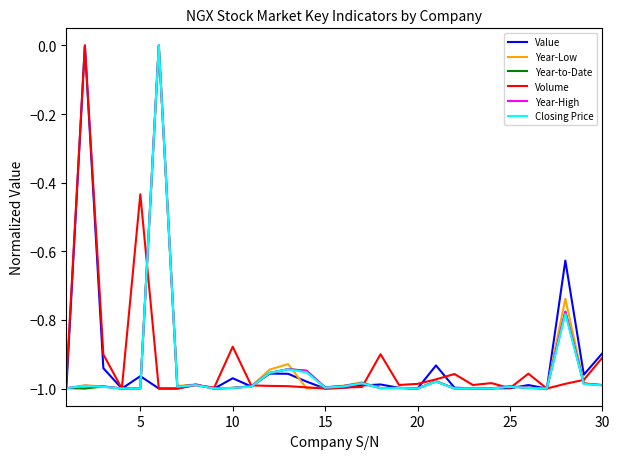

The Year-Low series shows -1.0 at 25. True or false?

True